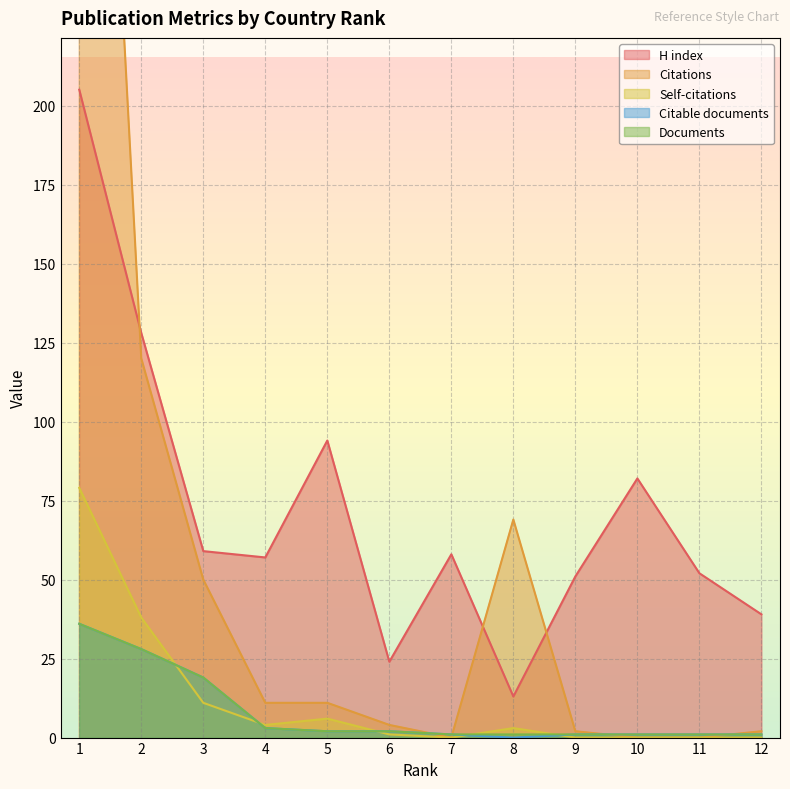

What is the sum of the Citable documents values at 6 and 11?

3